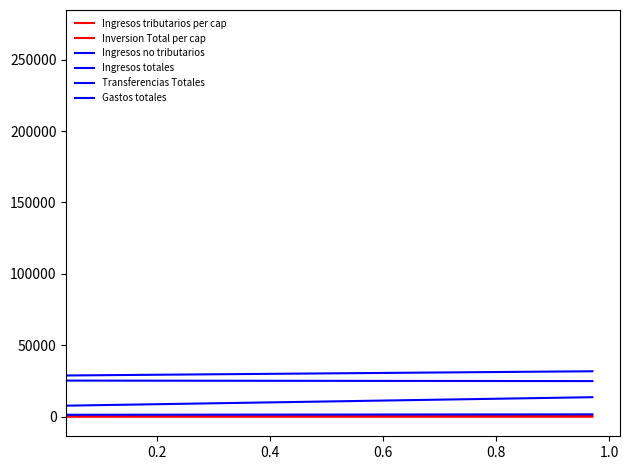

How many values in the Inversion Total per cap series are below 675?

17